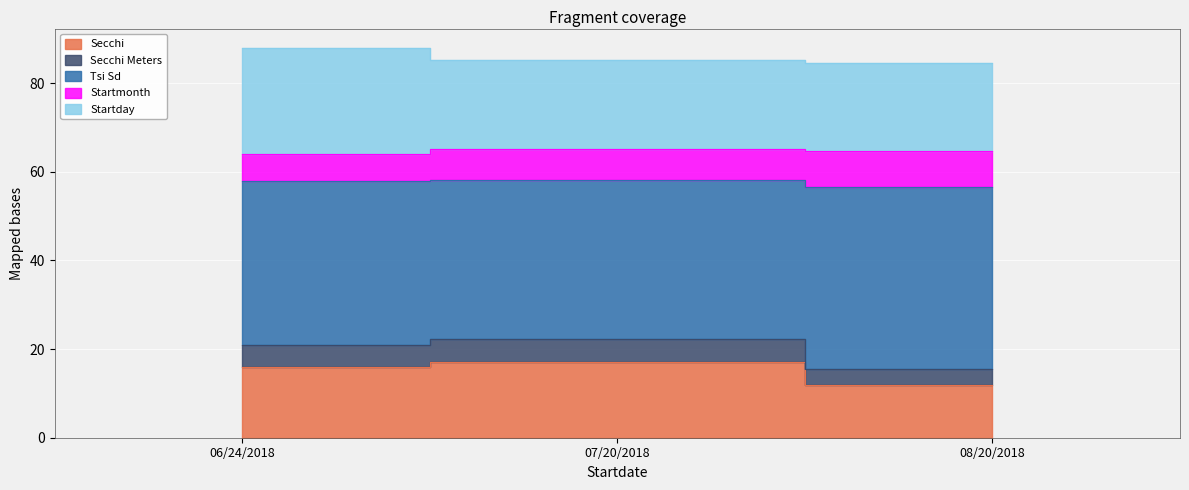

What is the minimum value shown in the chart?

12.0